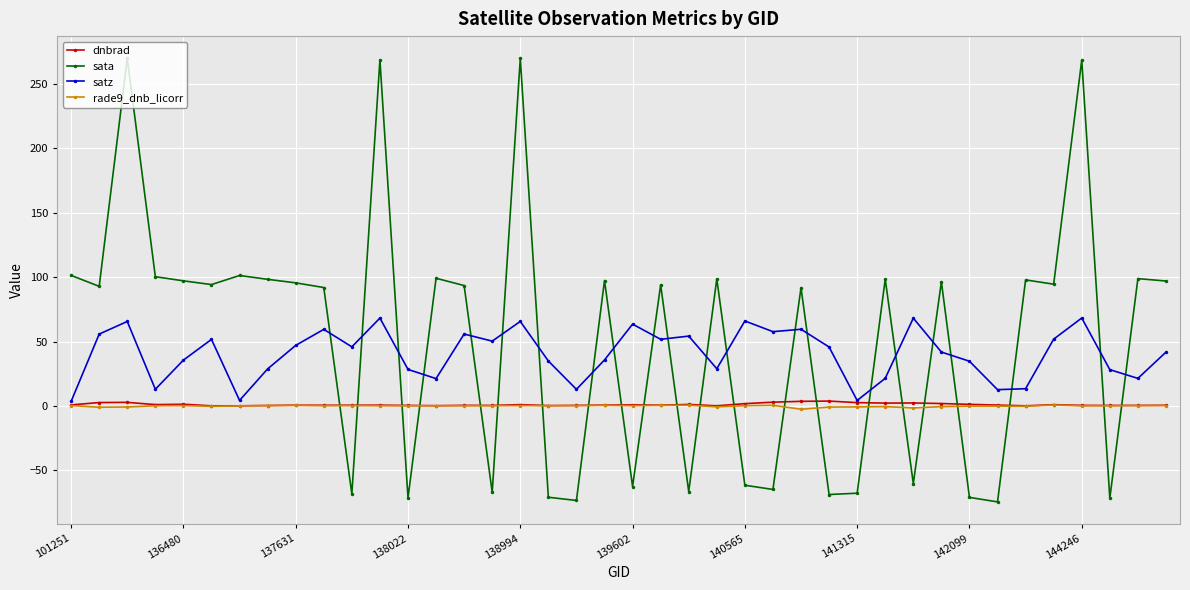

What is the smallest value displayed?

-74.5